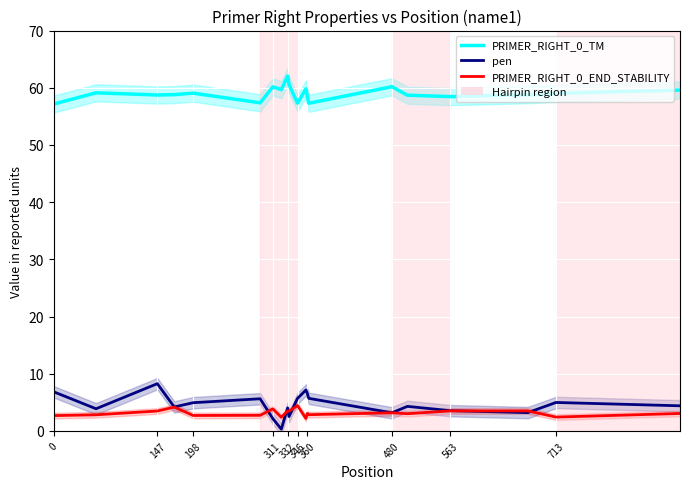

Reading left to right, extract all data points from this chart.

PRIMER_RIGHT_0_TM: 57.2	59.1	58.7	58.8	59.1	57.4	60.2	59.7	62.0	60.5	57.3	59.8	58.5	57.3	60.2	58.7	58.5	58.8	59.0	59.6
pen: 6.8	3.9	8.3	4.2	4.9	5.6	2.2	0.3	4.0	2.5	5.7	7.2	6.5	5.7	3.2	4.3	3.5	3.2	5.0	4.4
PRIMER_RIGHT_0_END_STABILITY: 2.7	2.8	3.5	4.2	2.7	2.7	3.9	2.4	3.5	3.5	4.5	2.2	3.1	2.9	3.2	3.0	3.5	3.5	2.4	3.1